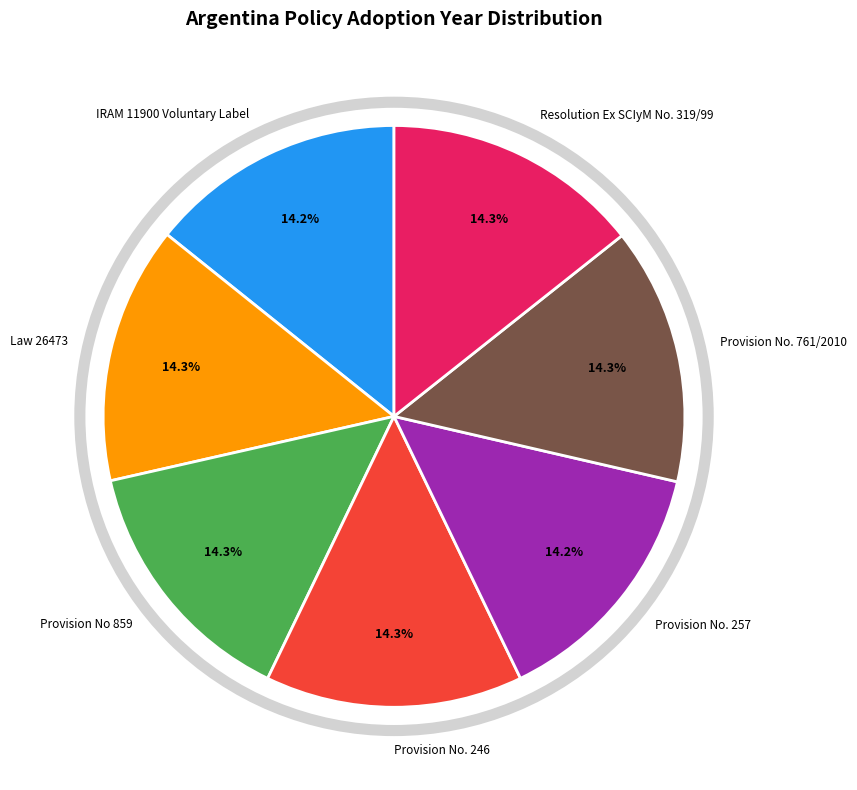

Is there any slice that represents more than half of the pie?

No